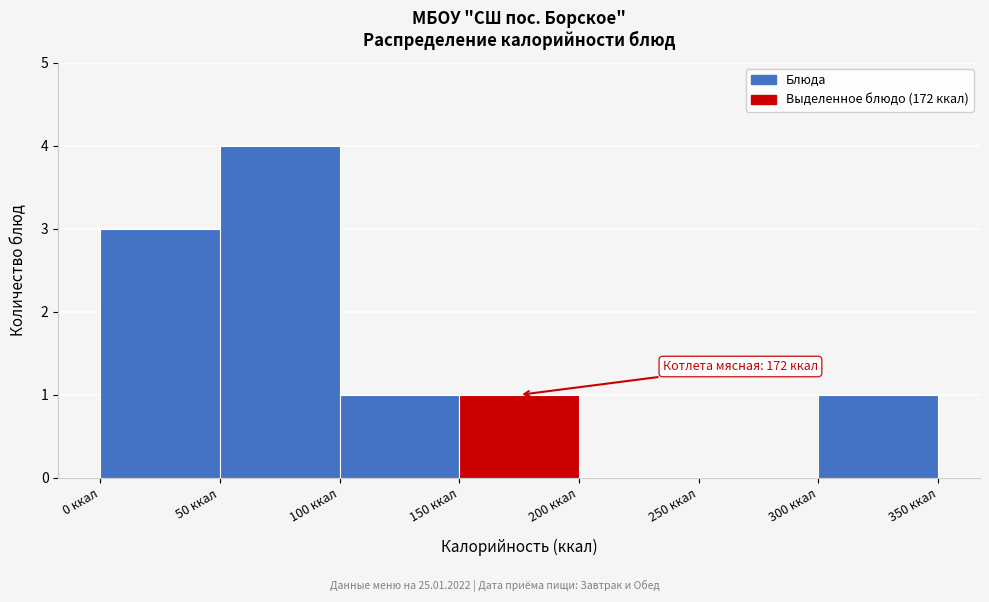

Which range on the x-axis has the tallest bar?

50 to 100